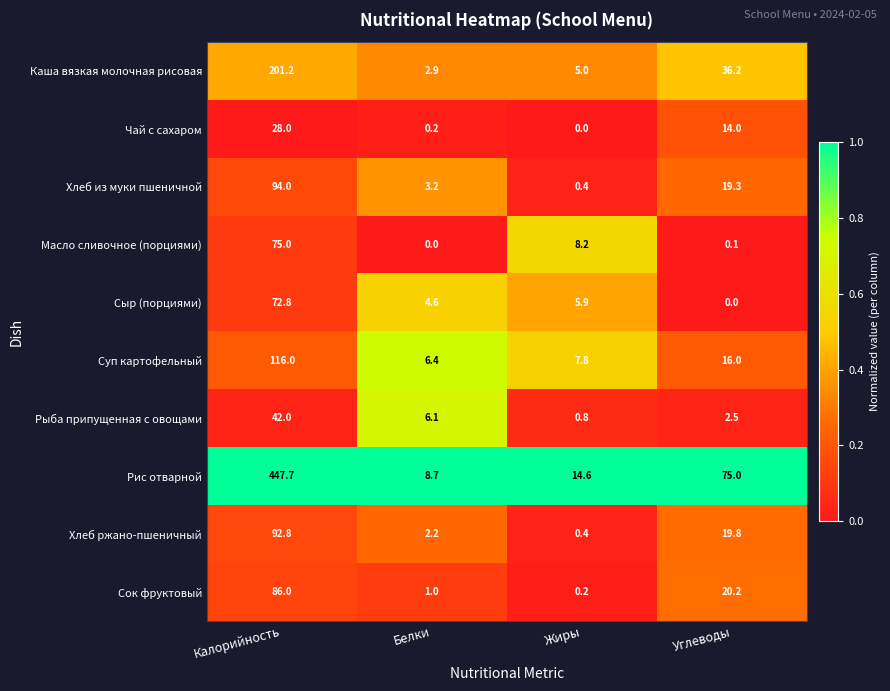

What is the average value of the Хлеб ржано-пшеничный series?

28.8